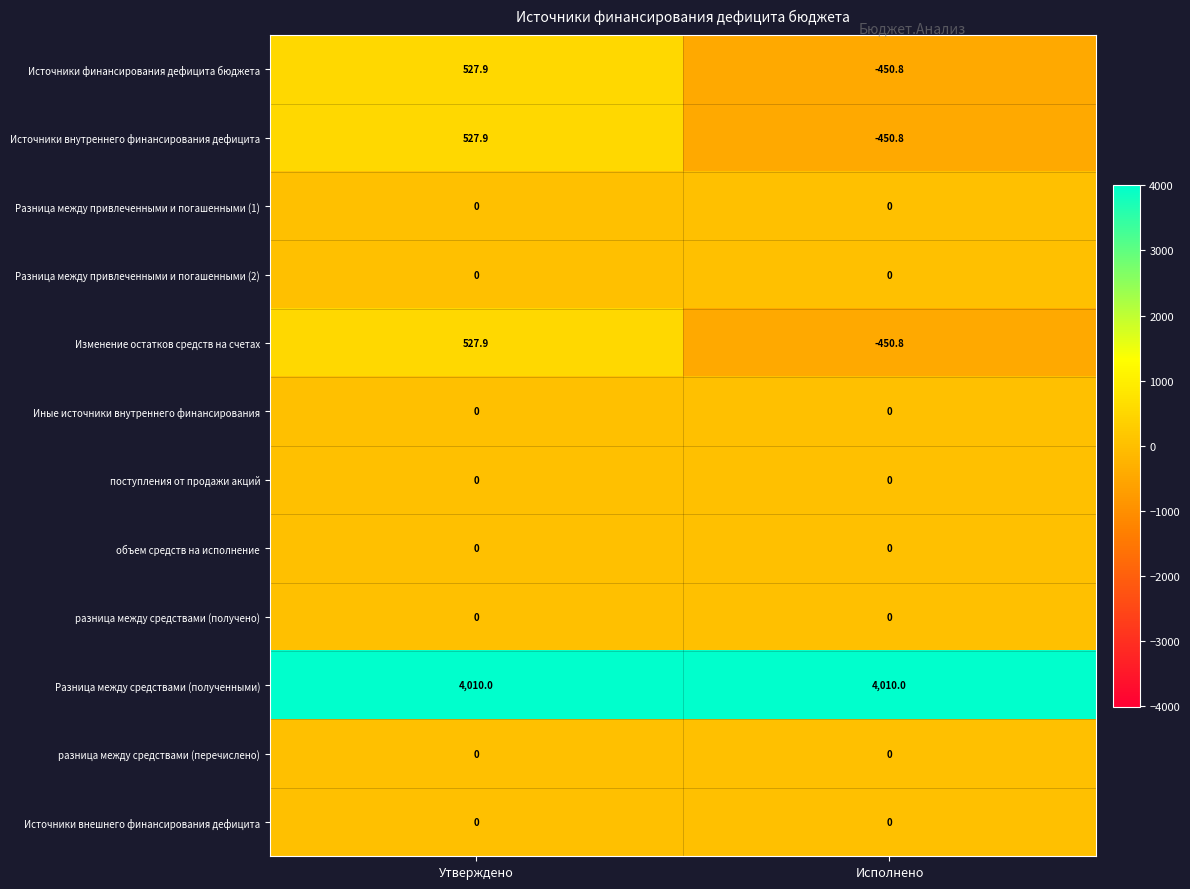

The Иные источники внутреннего финансирования series shows 0.0 at Исполнено. True or false?

True